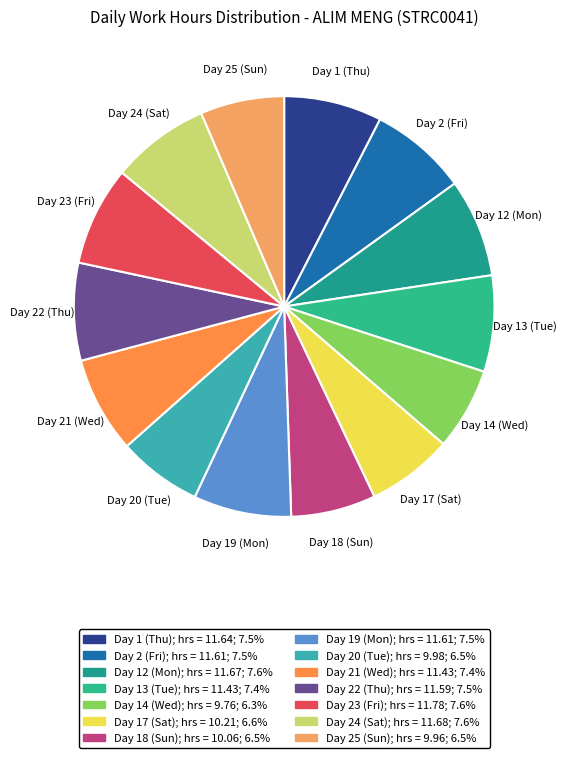

Is the sum of Day 22 (Thu) and Day 20 (Tue) greater than half?

No